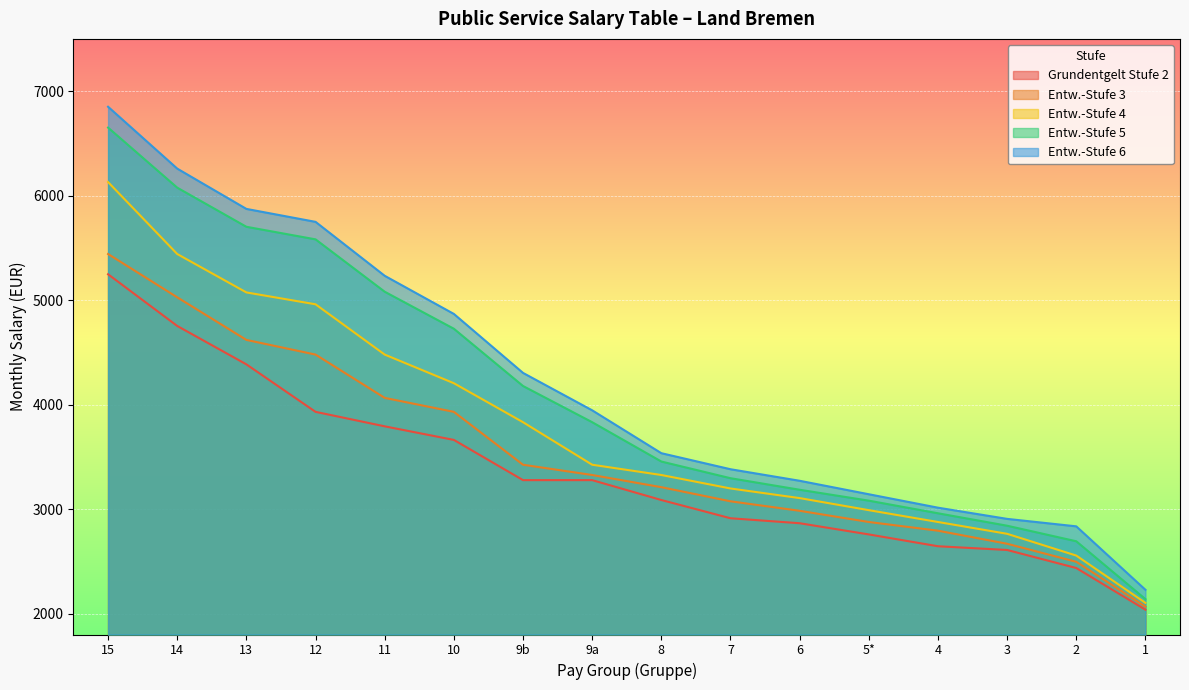

What position from the right is 9a?

9